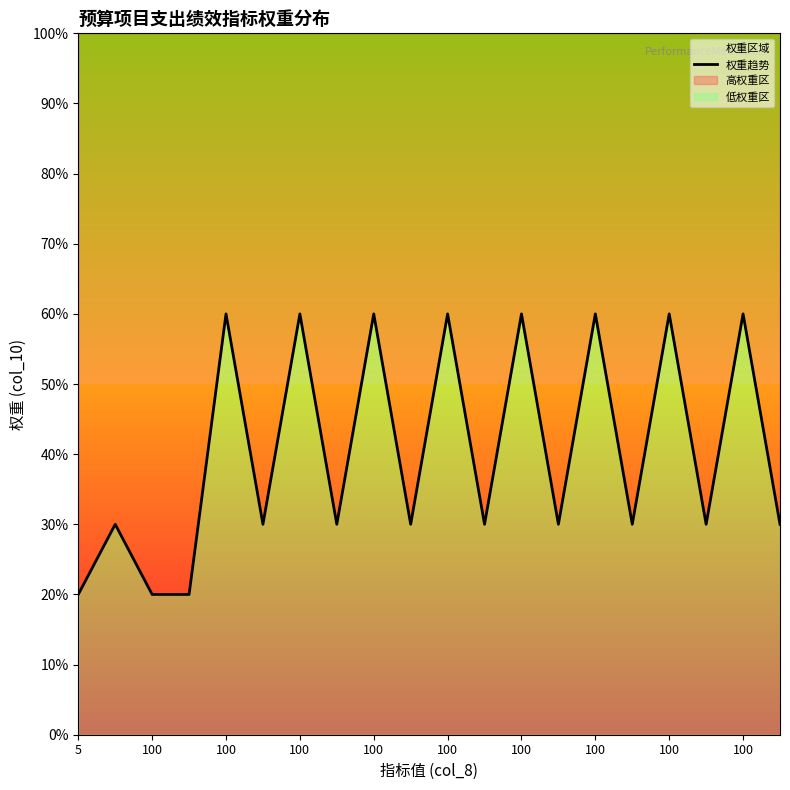

How many values are between 30 and 60?

17